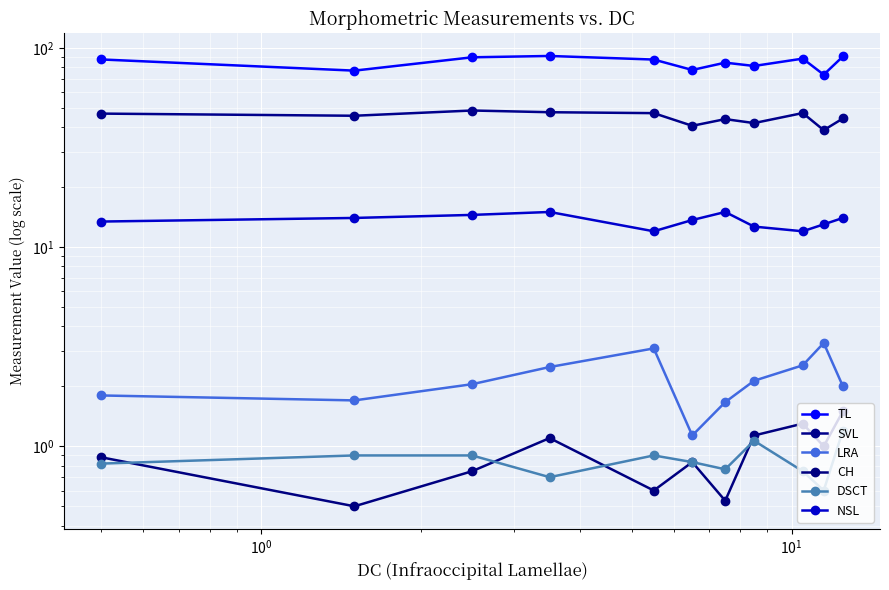

True or false: DSCT and NSL intersect in this chart.

False